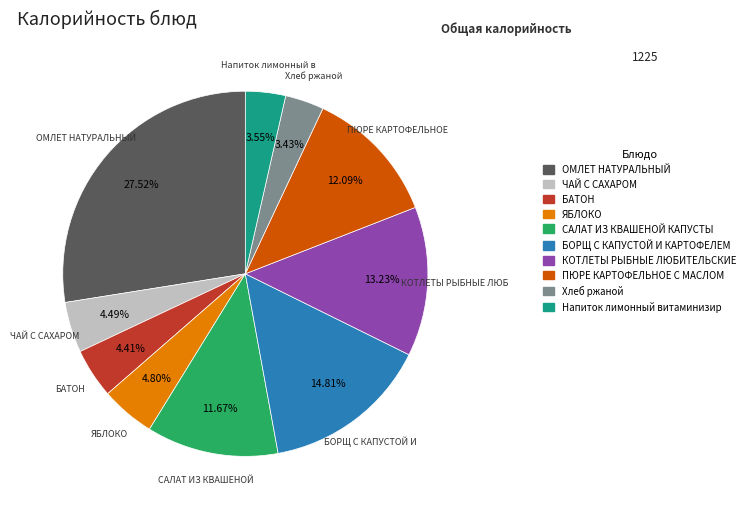

Is there any slice that represents more than half of the pie?

No